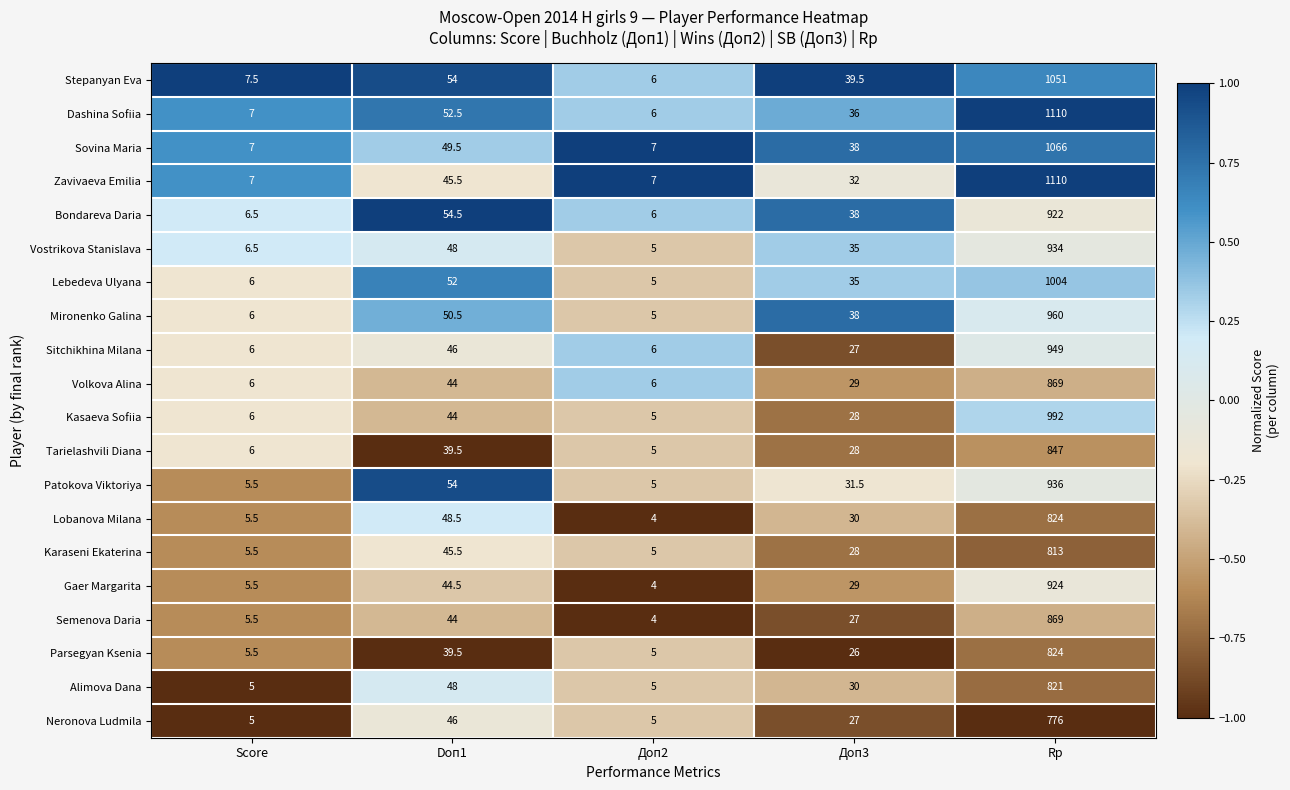

Rank the categories by Kasaeva Sofiia value from lowest to highest.

Доп2, Score, Доп3, Doп1, Rp